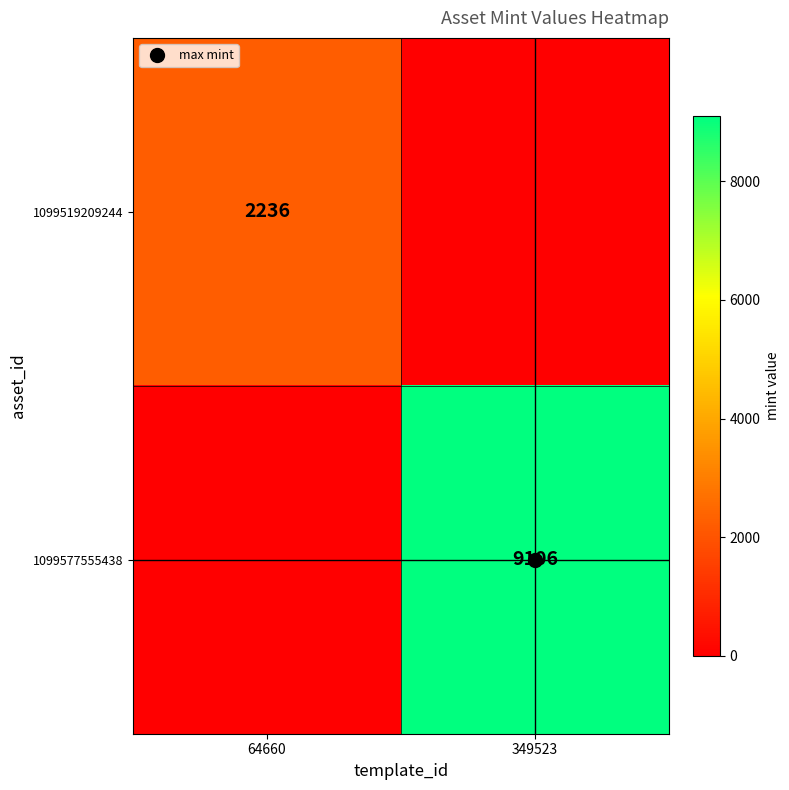

List the labels in order of 1099519209244 value, largest first.

64660, 349523